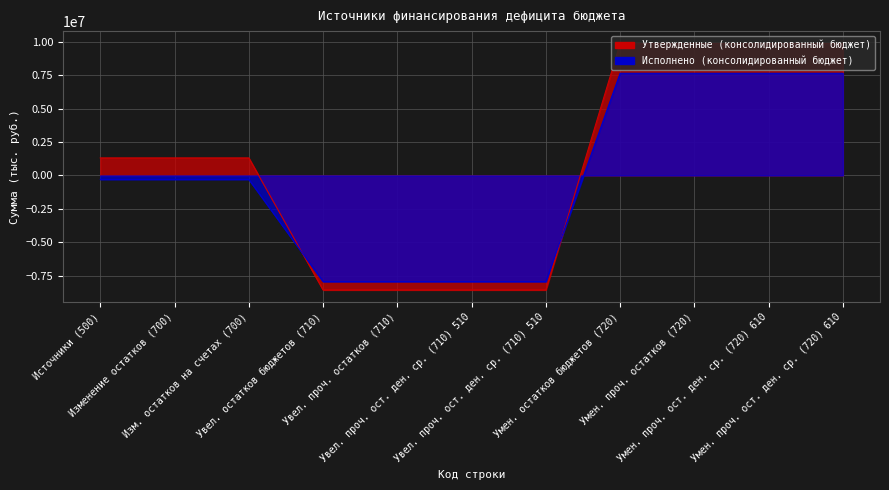

What is the average value of the Исполнено (консолидированный бюджет) series?

-191113.4